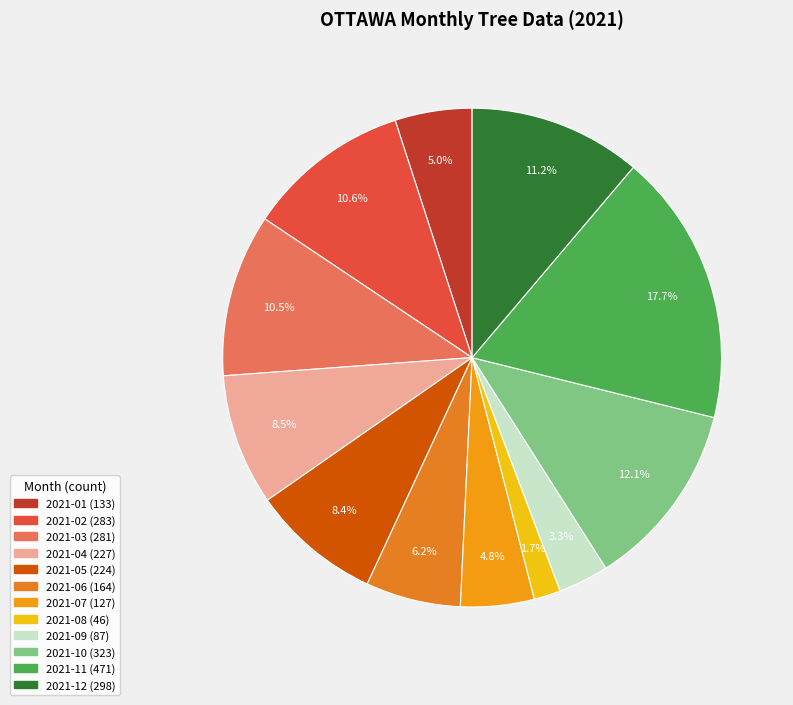

How many segments does this pie chart have?

12